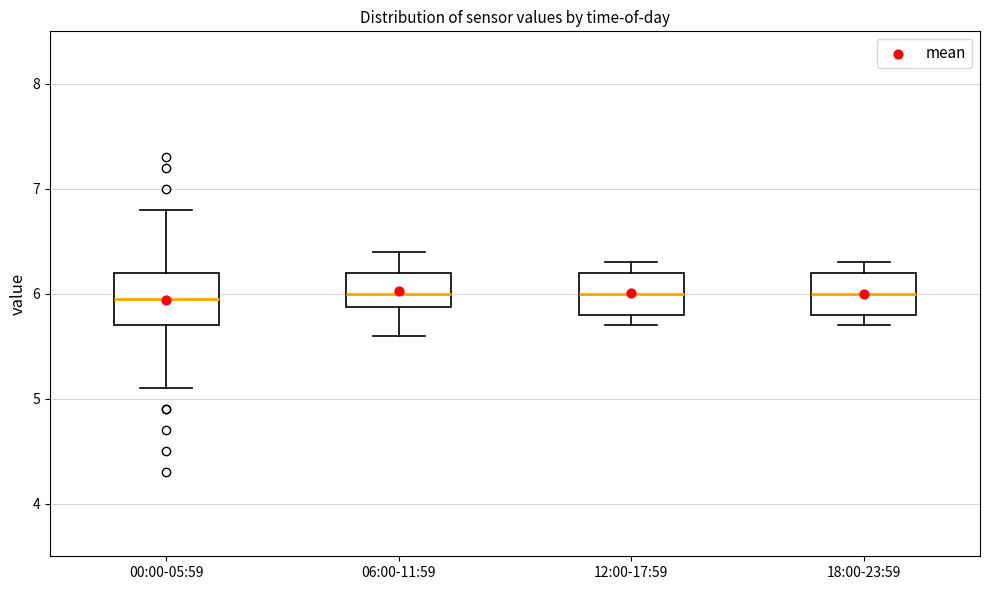

Reading left to right, transcribe this box plot: for each box, give where its median line is, the range the box spans, and where its two whiskers end, as read against the y-axis. The values are not printed on the chart, so give them approximately, as read against the axis.

00:00-05:59: median 6.0, box 5.7 to 6.2, whiskers 5.1 to 6.8
06:00-11:59: median 6.0, box 5.9 to 6.2, whiskers 5.6 to 6.4
12:00-17:59: median 6.0, box 5.8 to 6.2, whiskers 5.7 to 6.3
18:00-23:59: median 6.0, box 5.8 to 6.2, whiskers 5.7 to 6.3